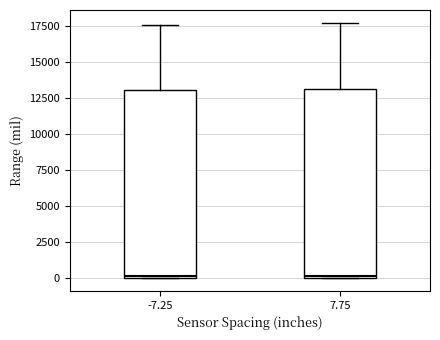

Reading left to right, read every box against the y-axis: the position of its median line, the range the box covers, and the ends of its whiskers. The values are not printed on the chart, so give them approximately, as read against the axis.

-7.25: median 0, box 0 to 13000, whiskers 0 to 17500
7.75: median 0, box 0 to 13000, whiskers 0 to 17500